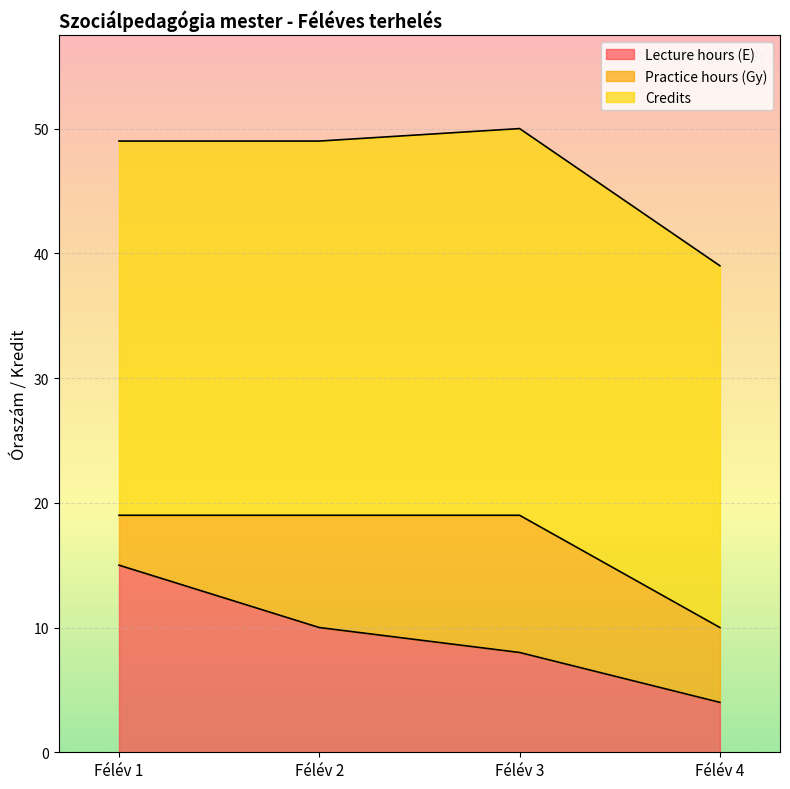

What is the value of the Lecture hours (E) point at the 1st from the left?

15